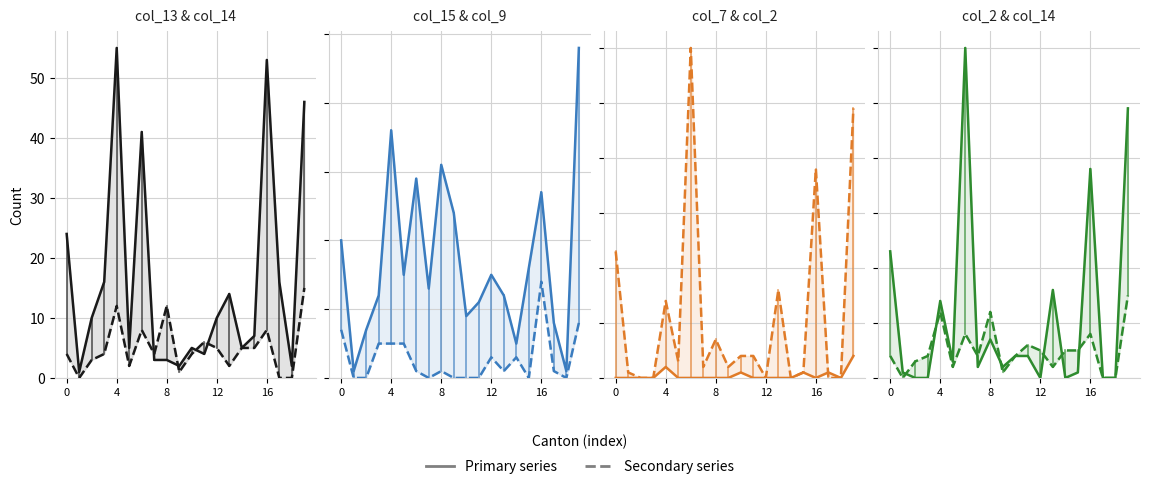

List the series in order of their peak value, lowest first.

Secondary series, Primary series